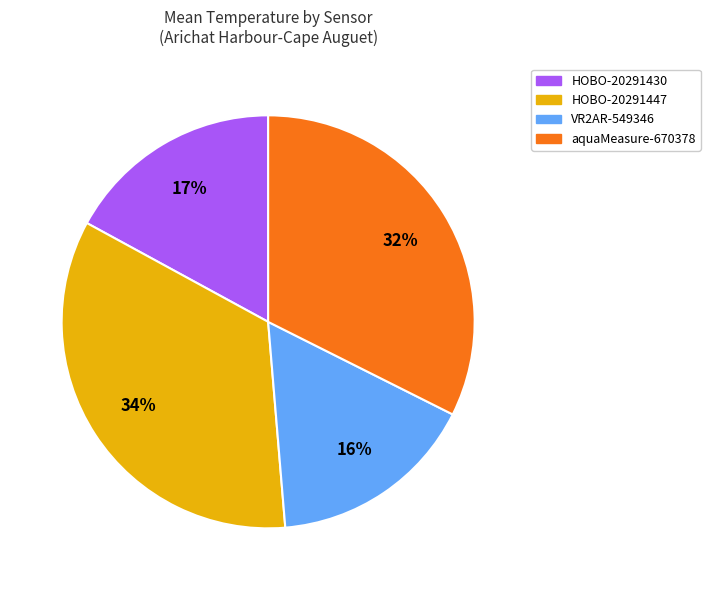

To the nearest percent, what is the combined percentage of HOBO-20291430 and VR2AR-549346?

33%